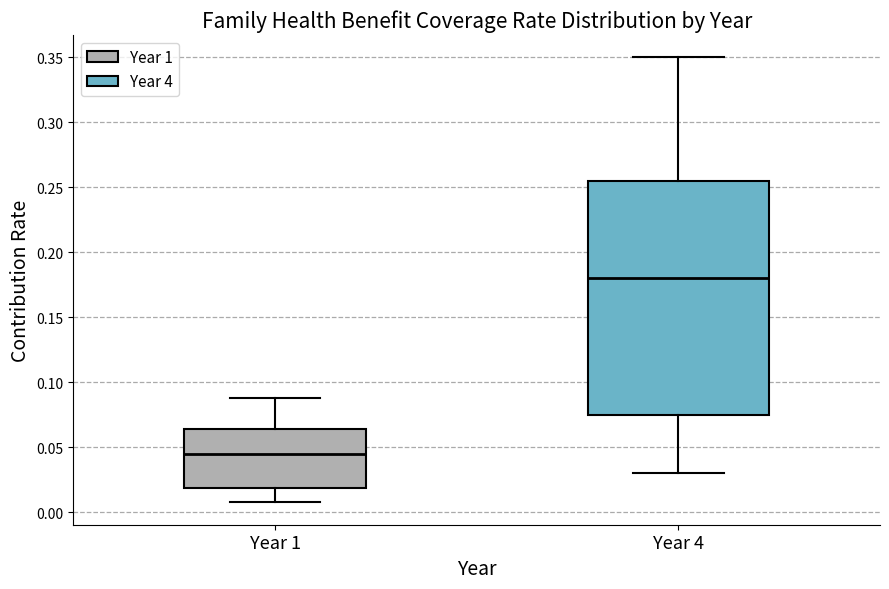

Reading left to right, transcribe this box plot: for each box, give where its median line is, the range the box spans, and where its two whiskers end, as read against the y-axis. The values are not printed on the chart, so give them approximately, as read against the axis.

Year 1: median 0.045, box 0.020 to 0.065, whiskers 0.010 to 0.090
Year 4: median 0.180, box 0.075 to 0.255, whiskers 0.030 to 0.350